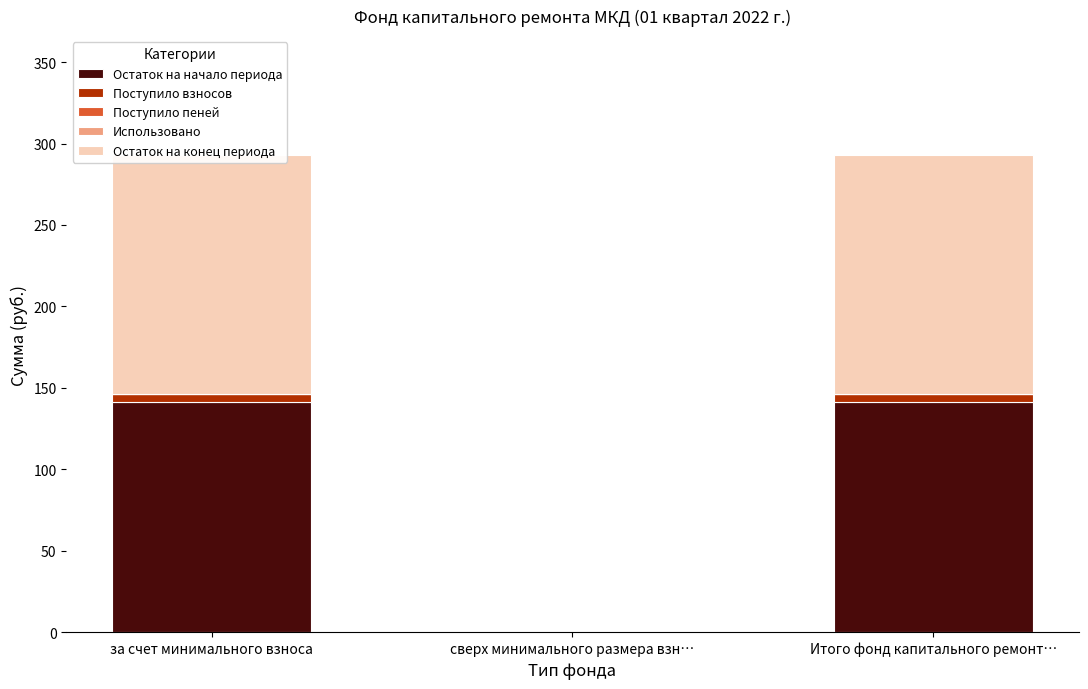

True or false: Остаток на начало периода has a value of 141.6 at за счет минимального взноса.

True